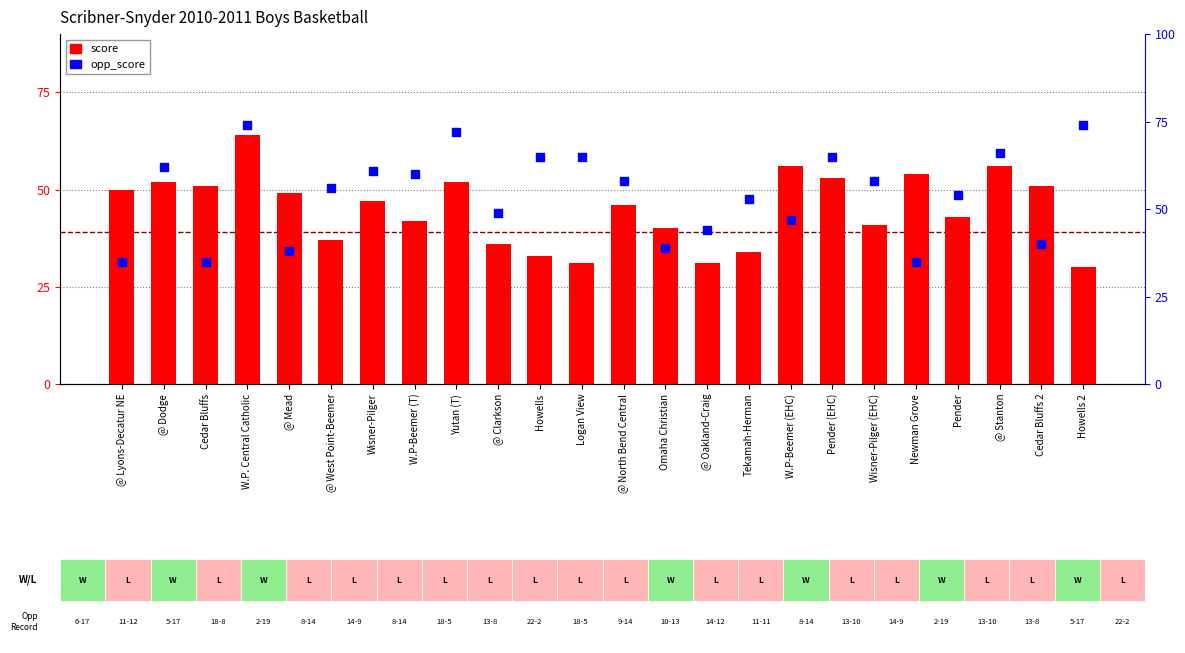

What is the total value across all series at @ Oakland-Craig?

75